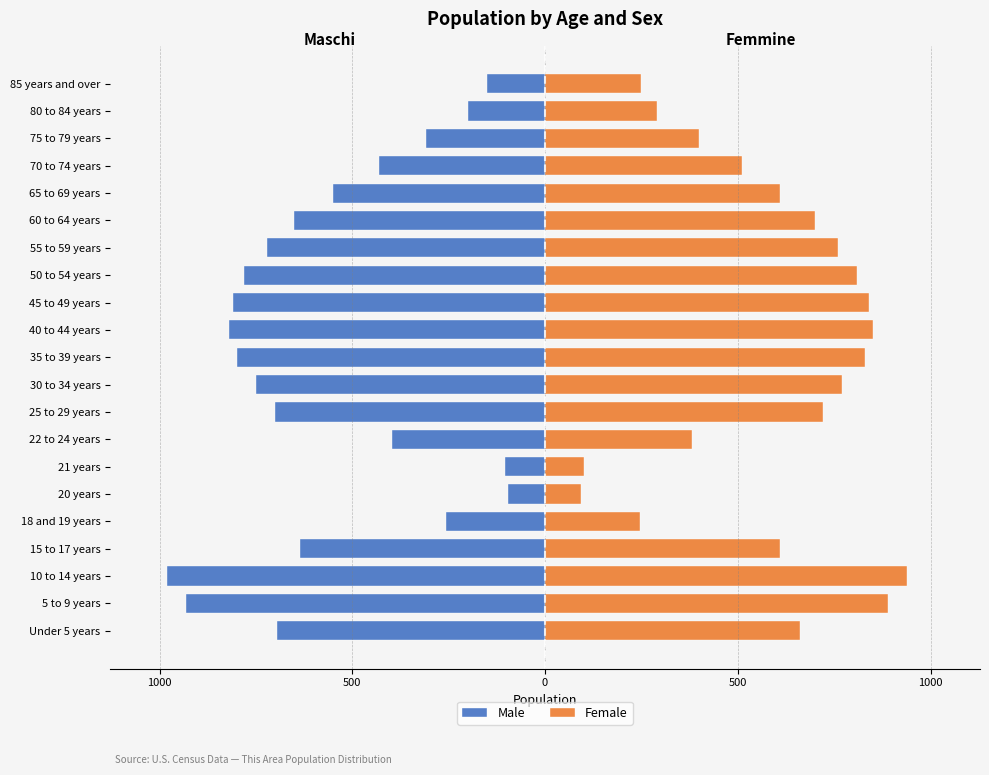

Read the Male value at 22 to 24 years.

-396